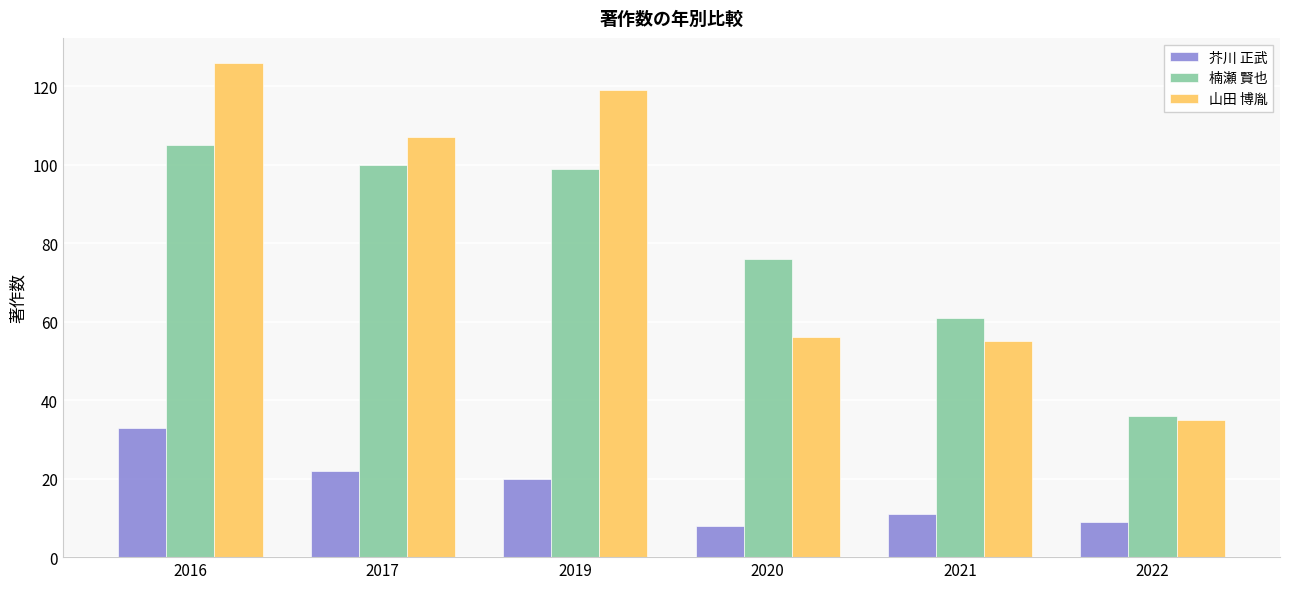

What are all the series names shown in the legend?

芥川 正武, 楠瀬 賢也, 山田 博胤